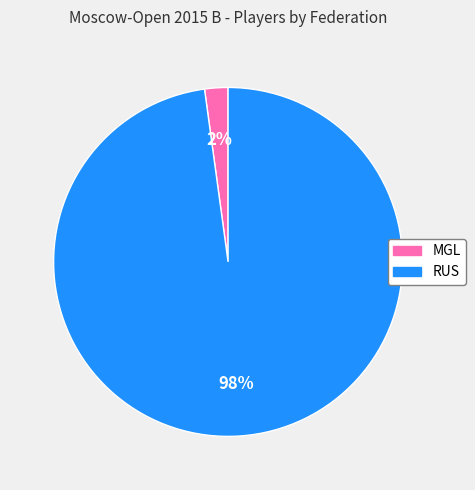

True or false: MGL accounts for 16% of the total.

False